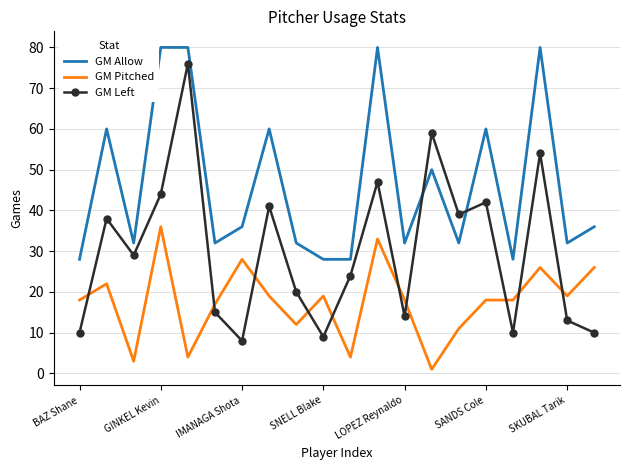

Rank the series by their maximum value, from lowest to highest.

GM Pitched, GM Left, GM Allow